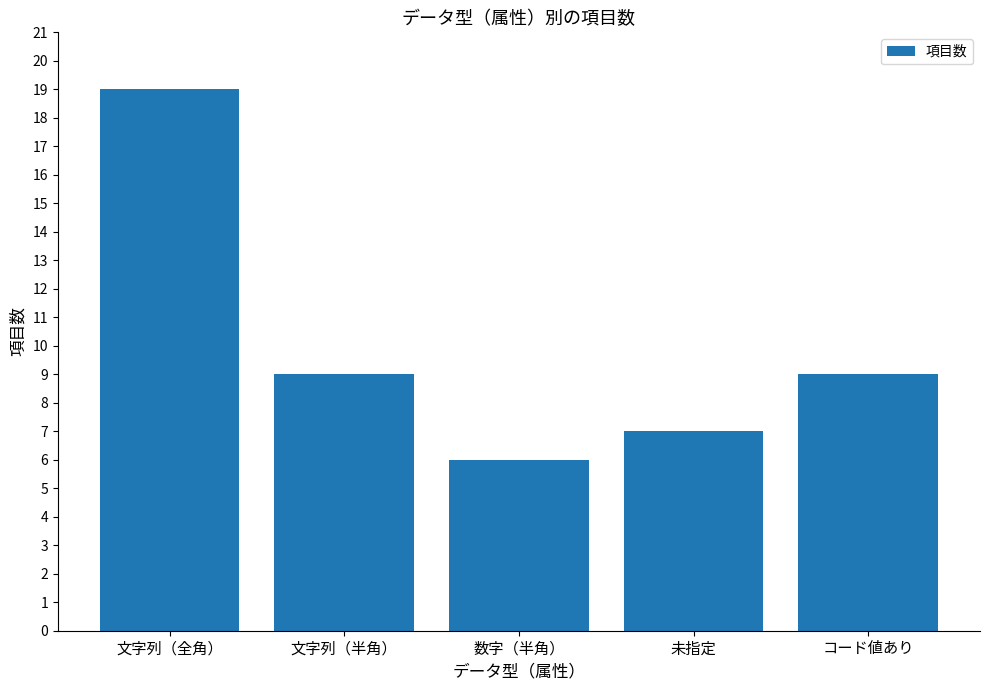

How many series are shown in this chart?

1